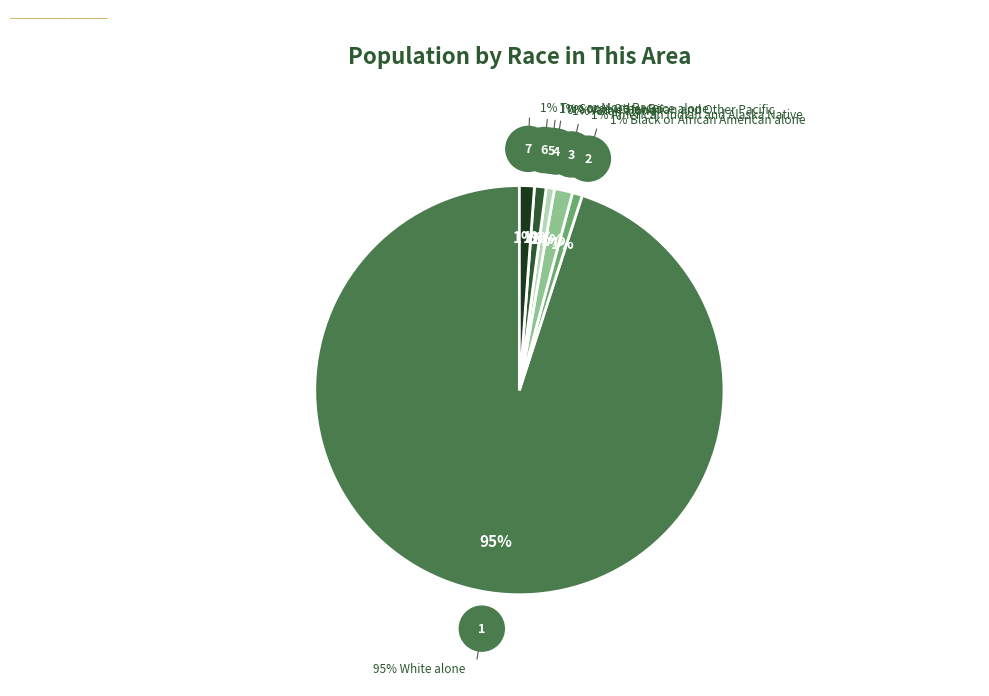

Does Asian alone account for over 50% of the chart?

No